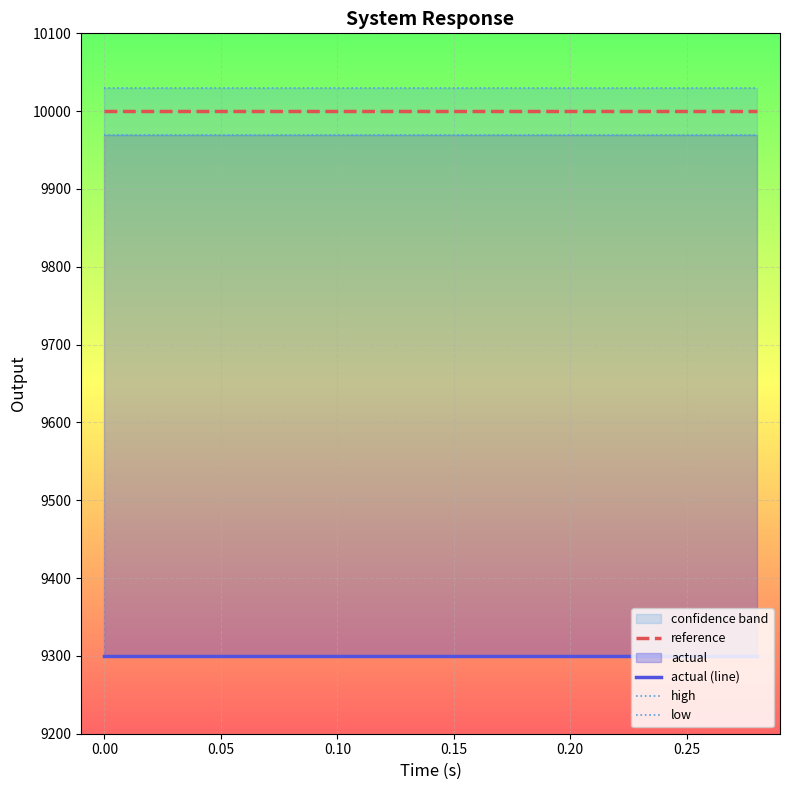

Reading left to right, what are all the values shown in this chart?

reference: 10000	10000	10000	10000	10000	10000	10000	10000	10000	10000	10000	10000	10000	10000	10000
actual (line): 9300	9300	9300	9300	9300	9300	9300	9300	9300	9300	9300	9300	9300	9300	9300
high: 10030	10030	10030	10030	10030	10030	10030	10030	10030	10030	10030	10030	10030	10030	10030
low: 9970	9970	9970	9970	9970	9970	9970	9970	9970	9970	9970	9970	9970	9970	9970